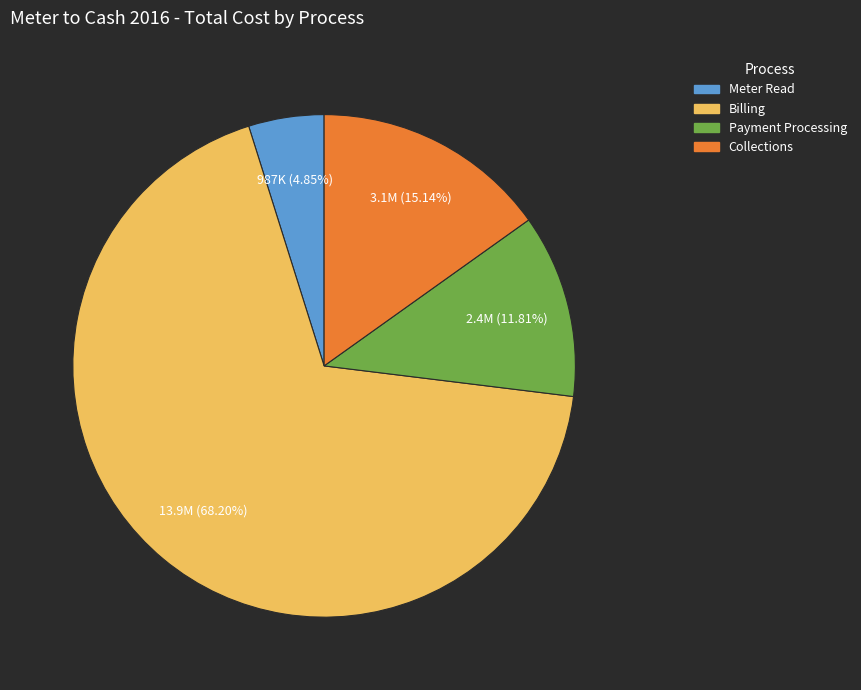

The Meter Read slice represents 14% of the pie. True or false?

False